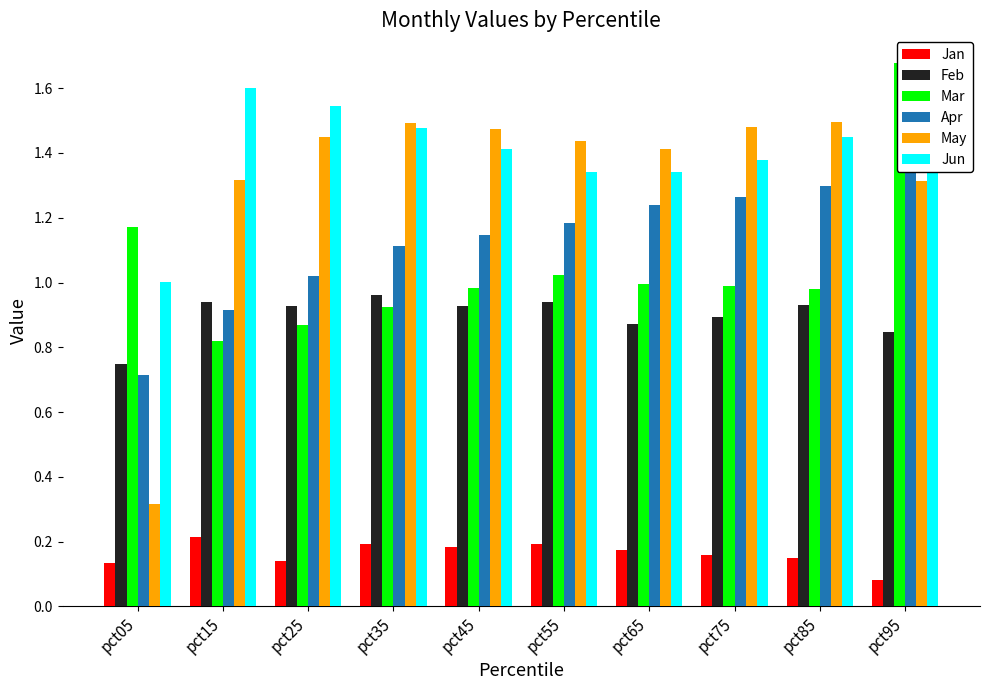

Reading right to left, list all the values displayed in this chart.

Jan: pct95=0.1	pct85=0.1	pct75=0.2	pct65=0.2	pct55=0.2	pct45=0.2	pct35=0.2	pct25=0.1	pct15=0.2	pct05=0.1
Feb: pct95=0.8	pct85=0.9	pct75=0.9	pct65=0.9	pct55=0.9	pct45=0.9	pct35=1.0	pct25=0.9	pct15=0.9	pct05=0.7
Mar: pct95=1.7	pct85=1.0	pct75=1.0	pct65=1.0	pct55=1.0	pct45=1.0	pct35=0.9	pct25=0.9	pct15=0.8	pct05=1.2
Apr: pct95=1.5	pct85=1.3	pct75=1.3	pct65=1.2	pct55=1.2	pct45=1.1	pct35=1.1	pct25=1.0	pct15=0.9	pct05=0.7
May: pct95=1.3	pct85=1.5	pct75=1.5	pct65=1.4	pct55=1.4	pct45=1.5	pct35=1.5	pct25=1.4	pct15=1.3	pct05=0.3
Jun: pct95=1.7	pct85=1.4	pct75=1.4	pct65=1.3	pct55=1.3	pct45=1.4	pct35=1.5	pct25=1.5	pct15=1.6	pct05=1.0